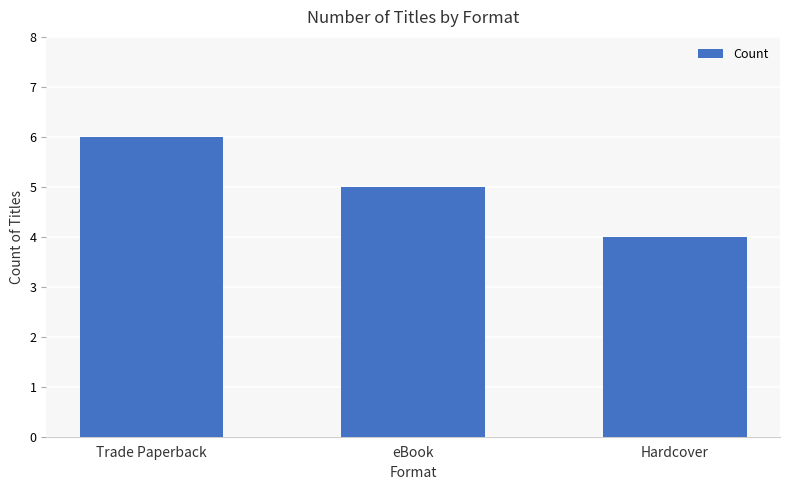

Are the bars grouped side by side (vs. stacked)?

No